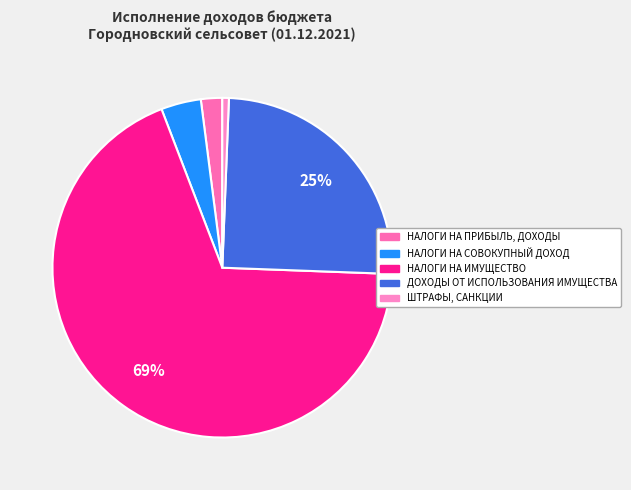

How many segments does this pie chart have?

5